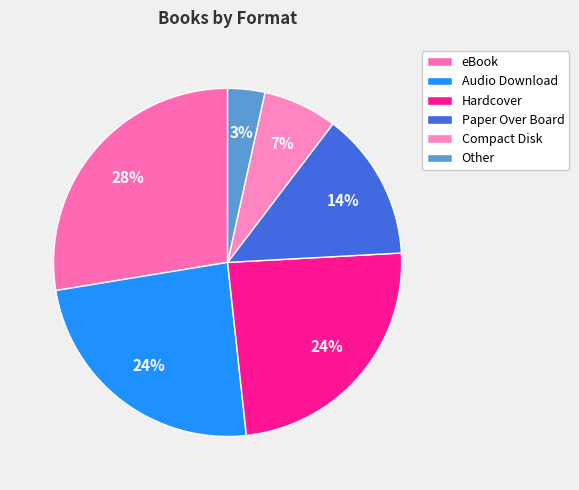

How many segments does this pie chart have?

6